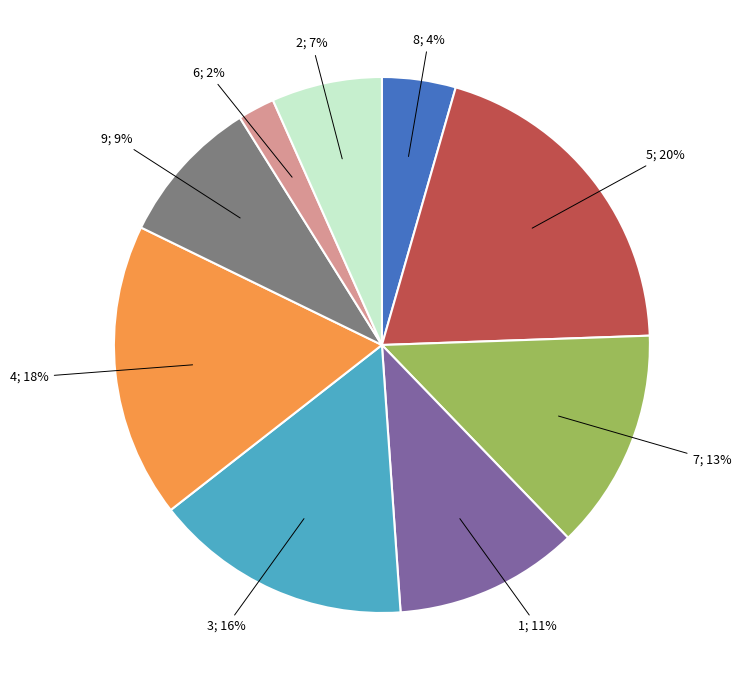

How many slices are in this pie chart?

9